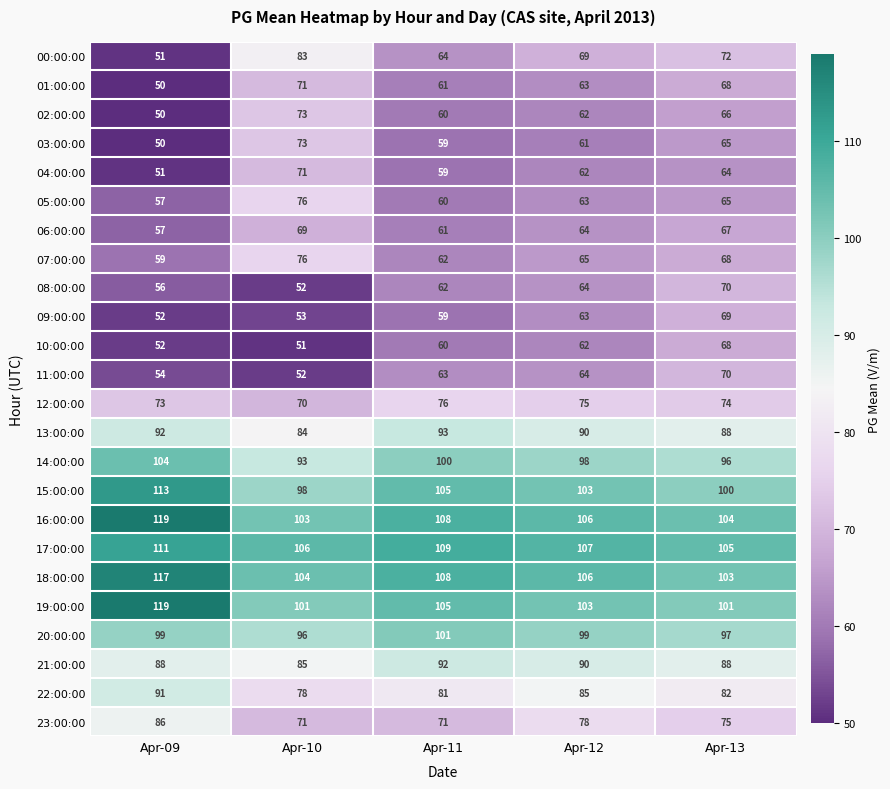

What is the total value across all series at Apr-09?

1851